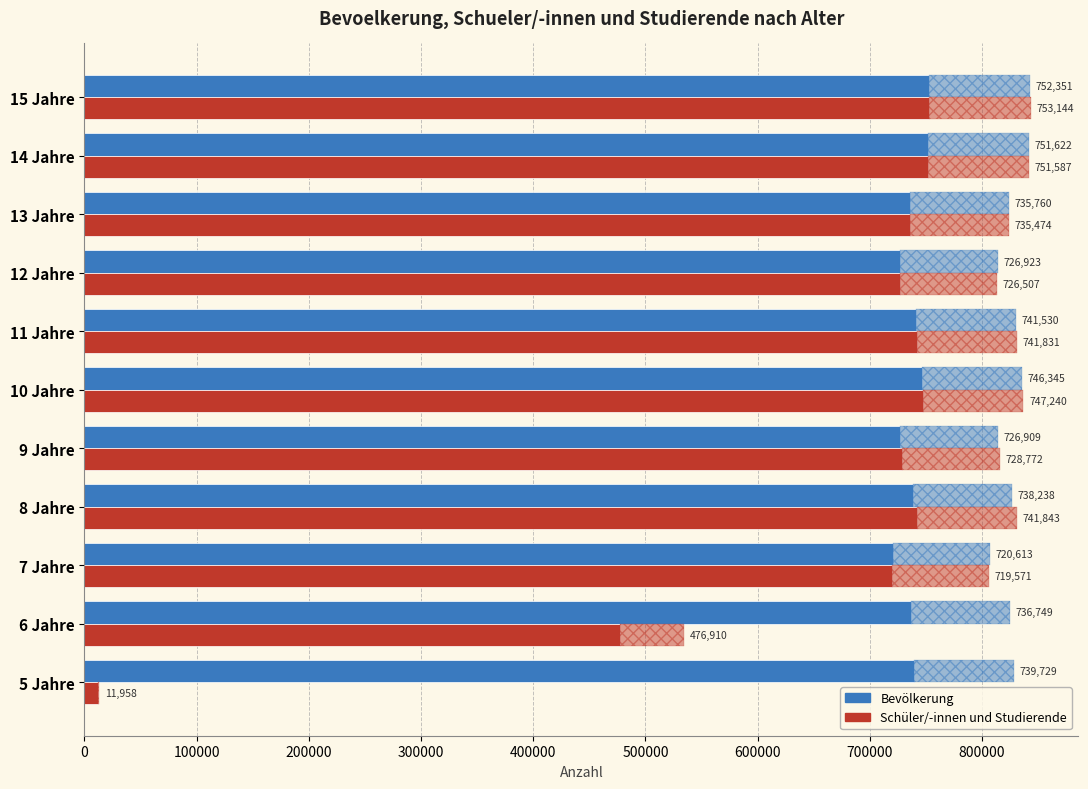

What is the value of the Schüler/-innen und Studierende bar at the 7th from the left?

741831